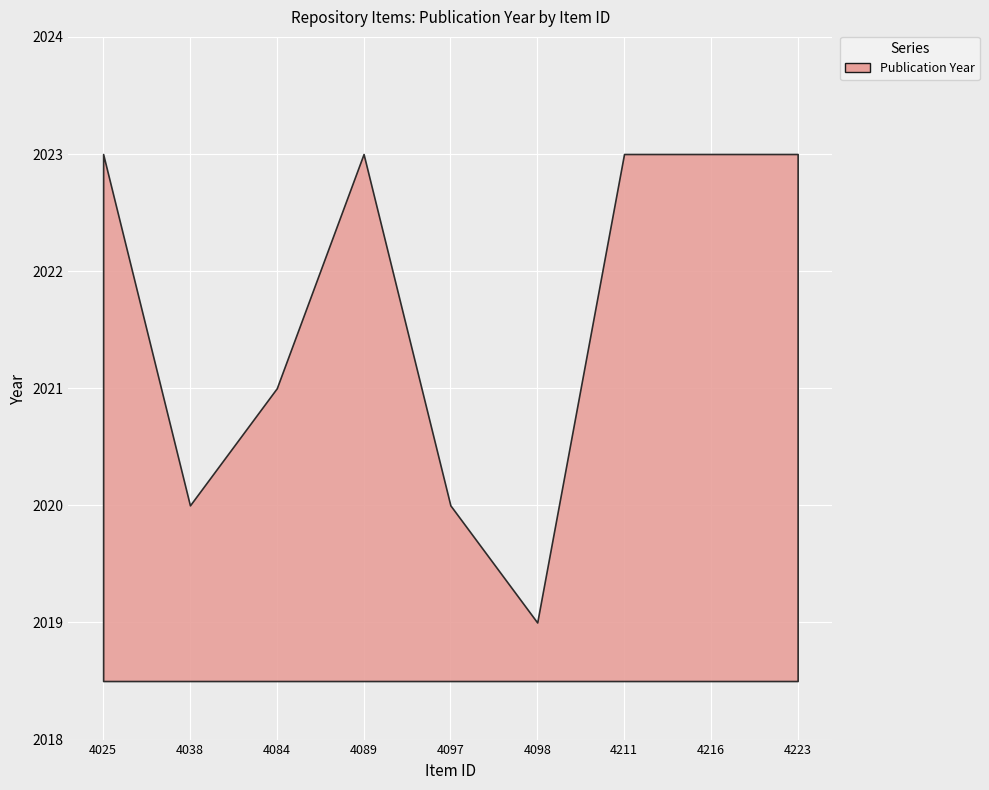

The chart shows a value of 511 at 4084. True or false?

False